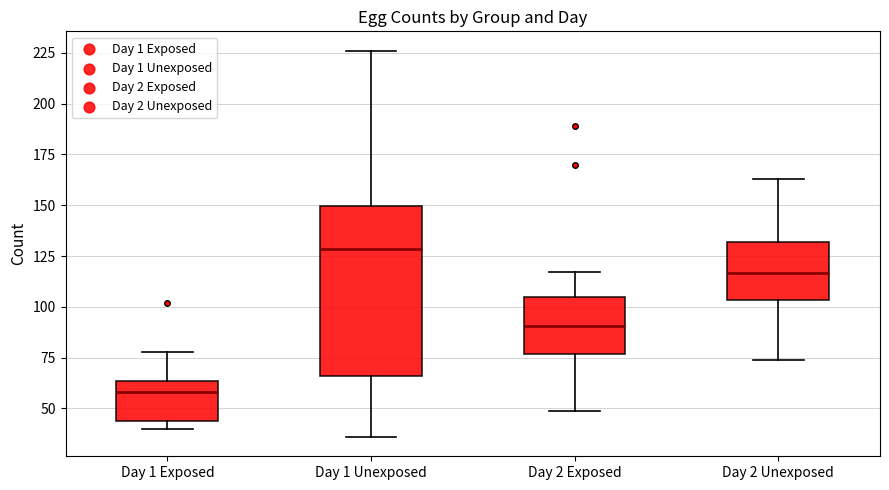

Which box has the highest median line?

Day 1 Unexposed